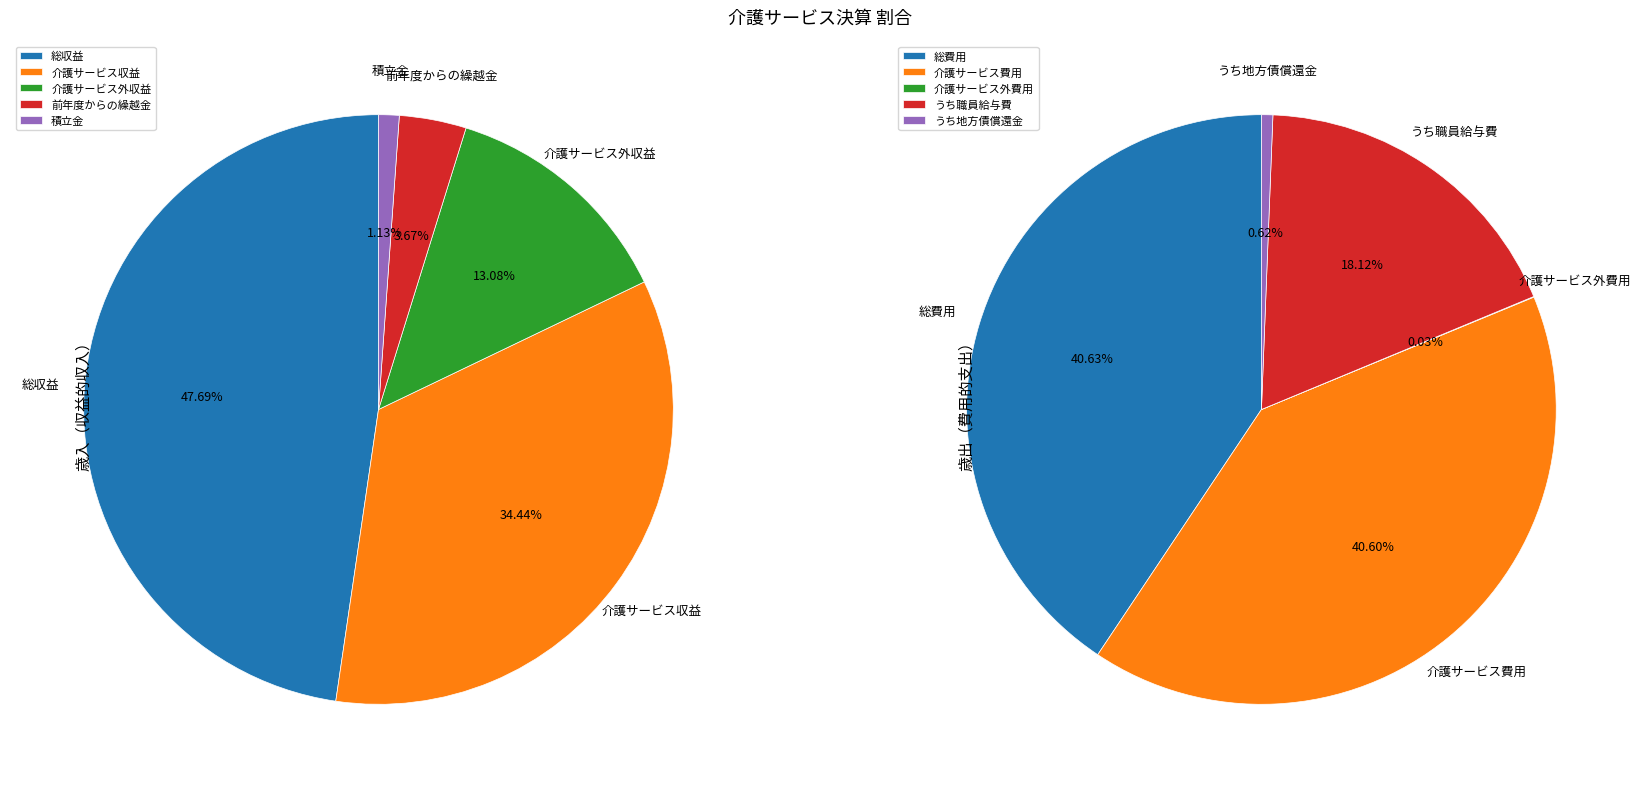

Is it true that 積立金 is 1% of the pie?

True